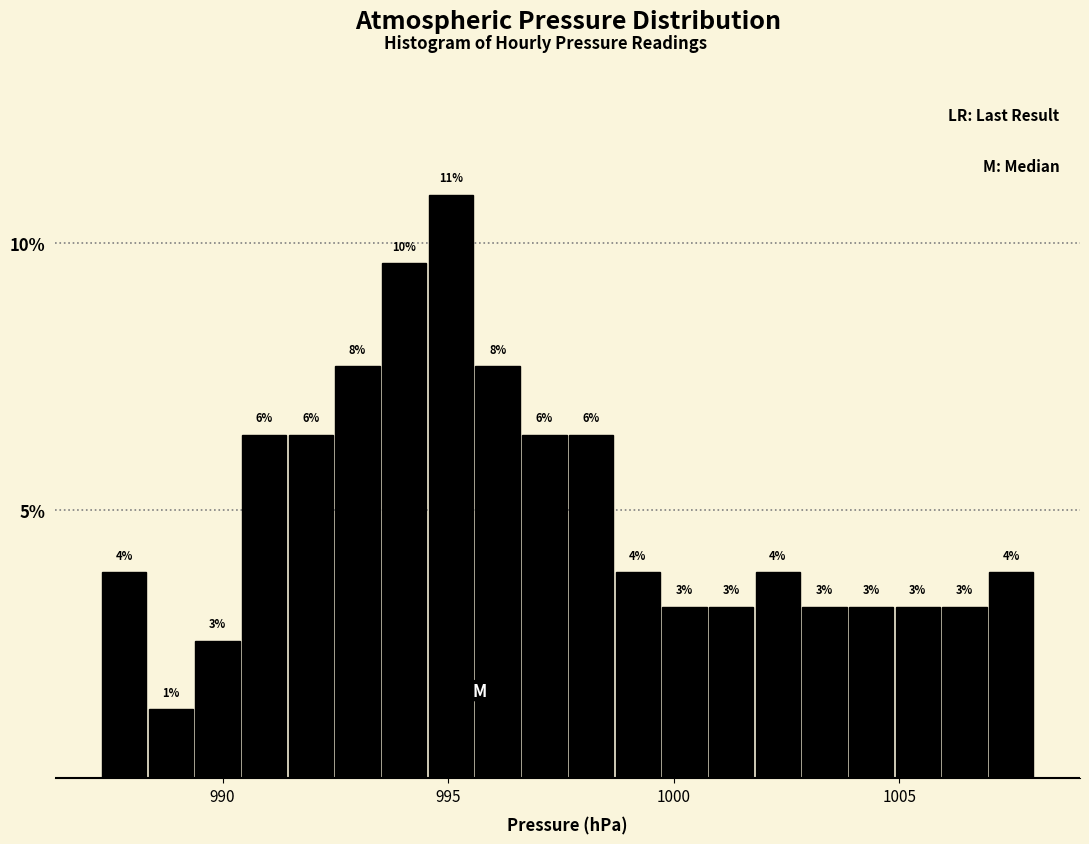

Read against the x-axis, roughly where is the centre of the tallest bar?

995.0